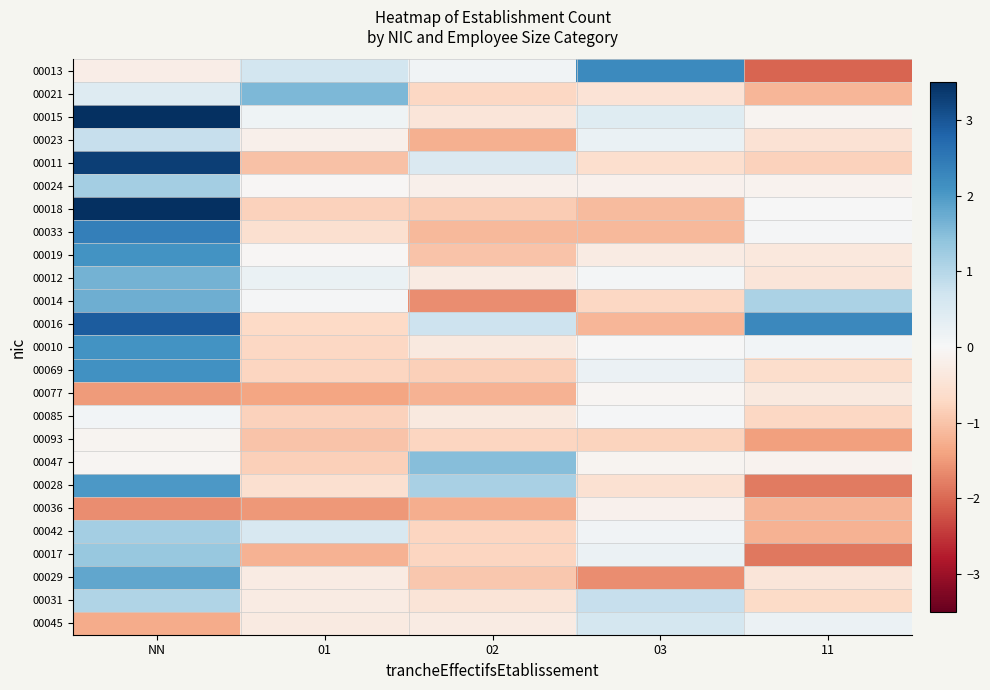

Reading left to right, extract all data points from this chart.

00013: NN=-0.2	01=0.7	02=0.1	03=2.2	11=-2.0
00021: NN=0.4	01=1.6	02=-0.7	03=-0.5	11=-1.2
00015: NN=4.1	01=0.2	02=-0.4	03=0.4	11=-0.1
00023: NN=0.8	01=-0.2	02=-1.2	03=0.2	11=-0.5
00011: NN=3.3	01=-1.0	02=0.5	03=-0.6	11=-0.8
00024: NN=1.2	01=-0.0	02=-0.2	03=-0.1	11=-0.1
00018: NN=5.1	01=-0.8	02=-0.9	03=-1.1	11=0.0
00033: NN=2.4	01=-0.6	02=-1.1	03=-1.1	11=0.1
00019: NN=2.1	01=-0.0	02=-1.0	03=-0.3	11=-0.4
00012: NN=1.7	01=0.2	02=-0.3	03=0.1	11=-0.4
00014: NN=1.7	01=0.0	02=-1.6	03=-0.7	11=1.1
00016: NN=2.9	01=-0.7	02=0.7	03=-1.2	11=2.3
00010: NN=2.1	01=-0.7	02=-0.3	03=0.0	11=0.1
00069: NN=2.1	01=-0.7	02=-0.8	03=0.2	11=-0.6
00077: NN=-1.5	01=-1.4	02=-1.2	03=-0.1	11=-0.4
00085: NN=0.1	01=-0.8	02=-0.3	03=0.0	11=-0.7
00093: NN=-0.1	01=-1.0	02=-0.8	03=-0.8	11=-1.4
00047: NN=-0.1	01=-0.8	02=1.5	03=-0.1	11=-0.1
00028: NN=2.0	01=-0.5	02=1.1	03=-0.5	11=-1.8
00036: NN=-1.6	01=-1.5	02=-1.3	03=-0.1	11=-1.2
00042: NN=1.2	01=0.6	02=-0.8	03=0.1	11=-1.2
00017: NN=1.3	01=-1.2	02=-0.7	03=0.2	11=-1.9
00029: NN=1.8	01=-0.3	02=-0.9	03=-1.6	11=-0.4
00031: NN=1.1	01=-0.3	02=-0.5	03=0.8	11=-0.7
00045: NN=-1.3	01=-0.3	02=-0.3	03=0.6	11=0.2